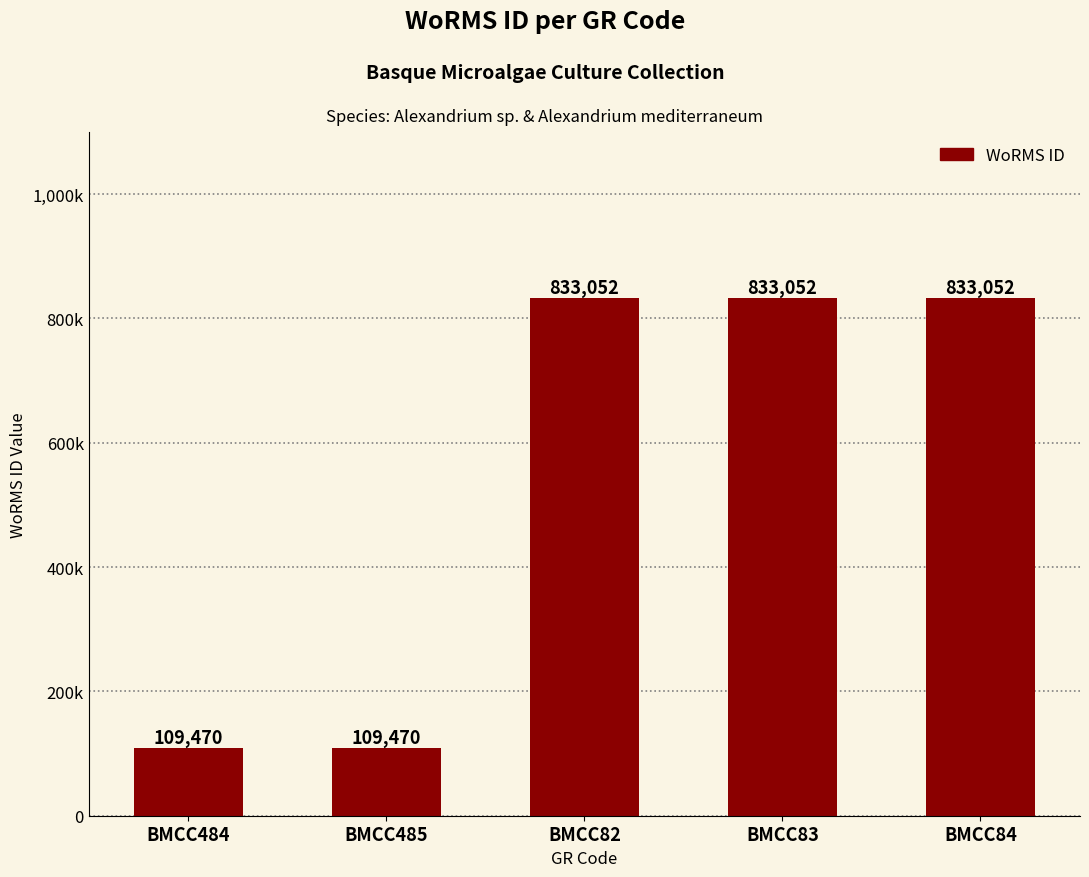

The chart shows a value of 833052 at BMCC84. True or false?

True